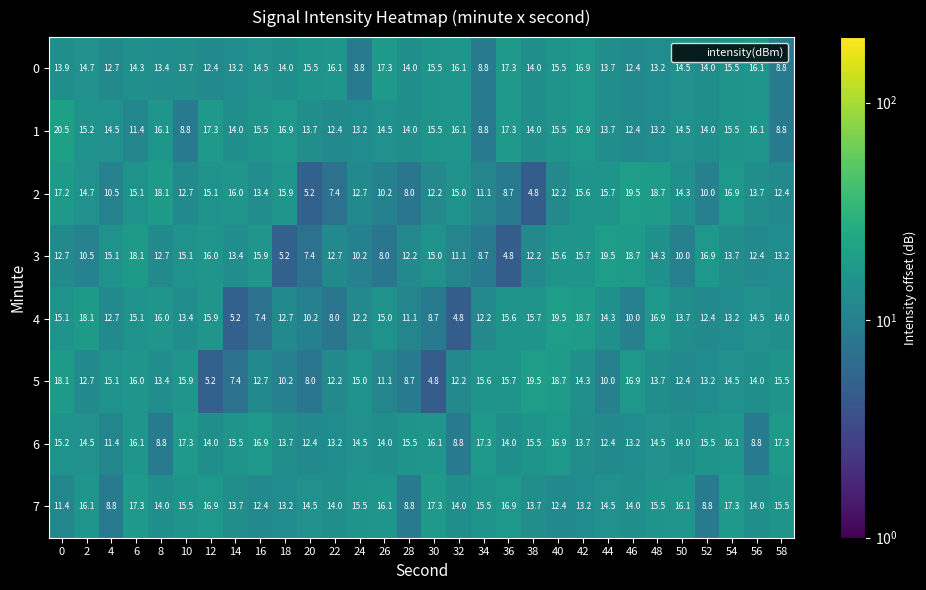

Which series changed the most between 18 and 52?

3